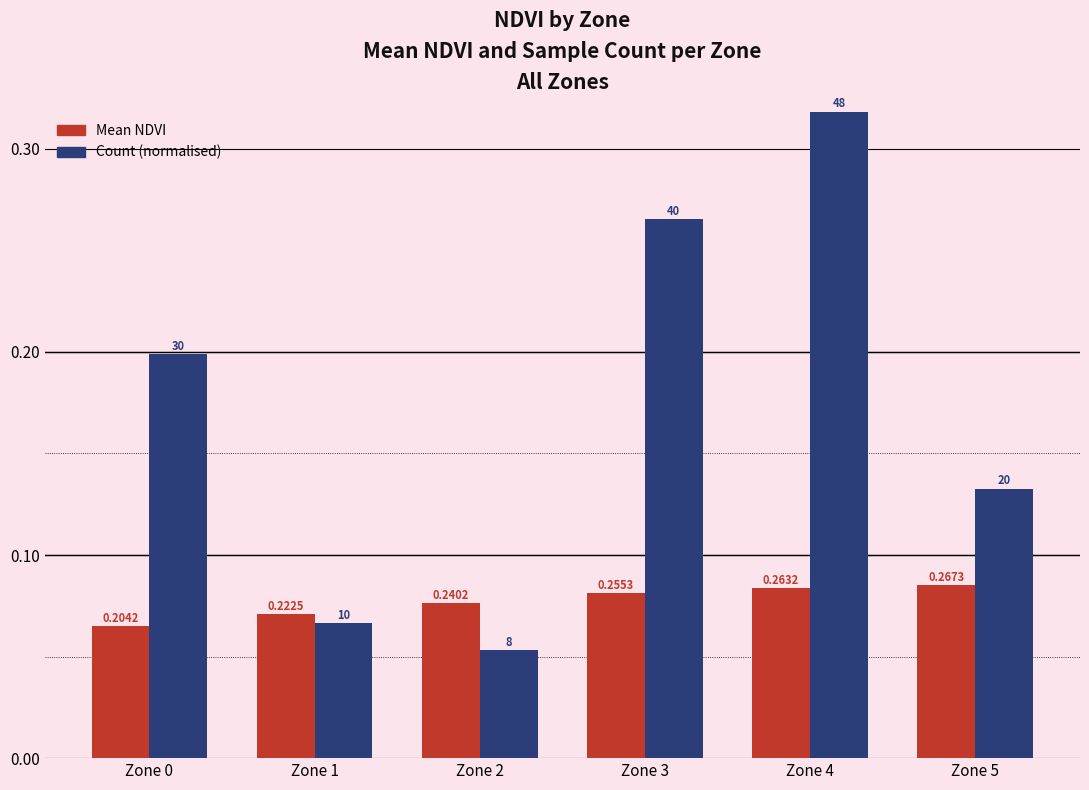

Which category has the lowest value in the Count (normalised) series?

Zone 2